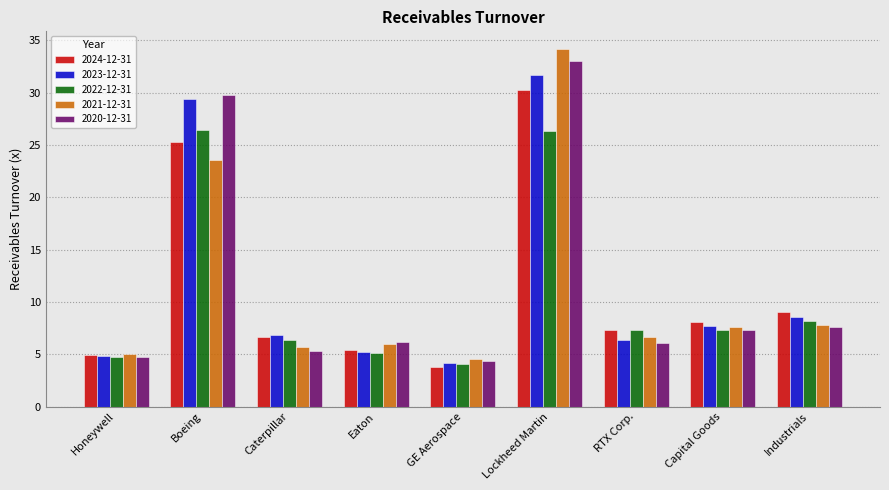

At which label does 2024-12-31 first exceed 7?

Boeing